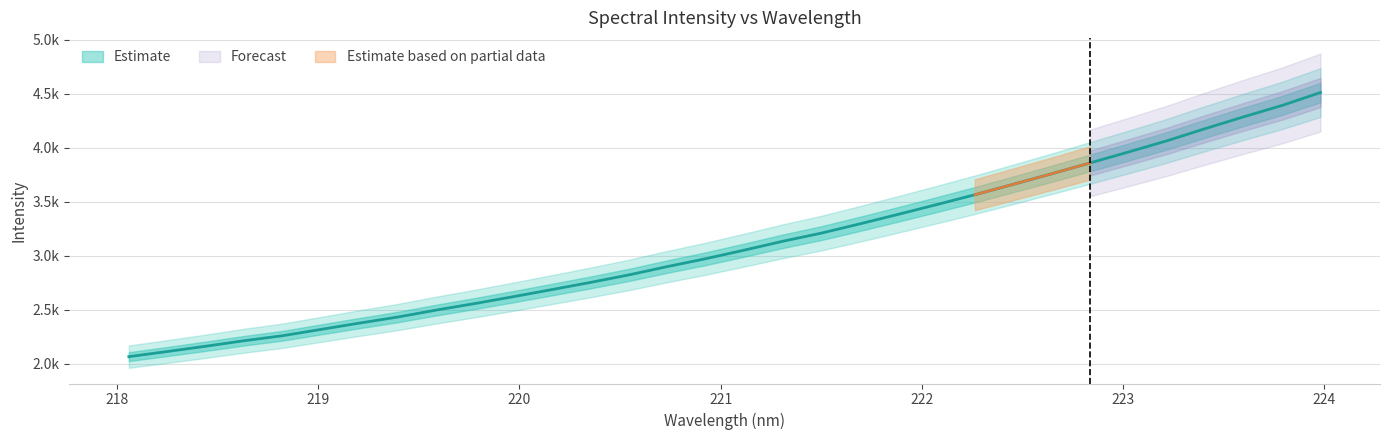

What is the label of the 24th point from the left?

222.4538